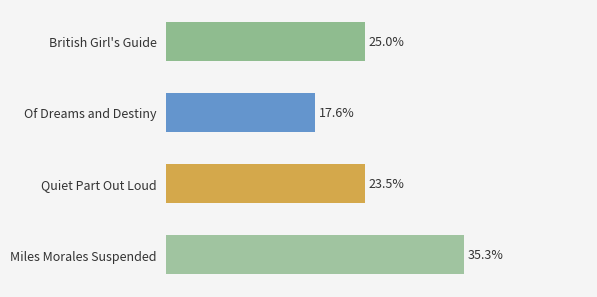

Does the chart contain any negative values?

No